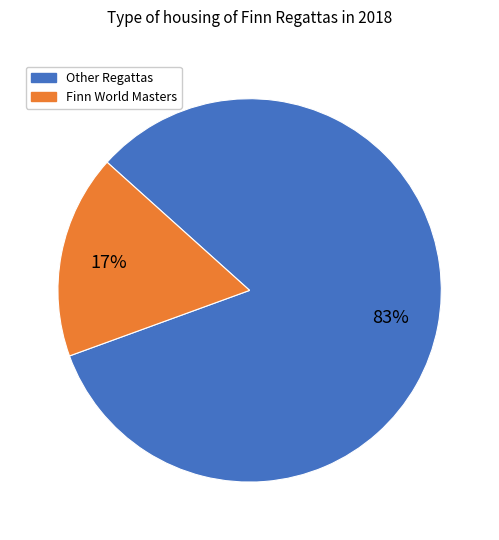

Is there a majority slice in this chart?

Yes